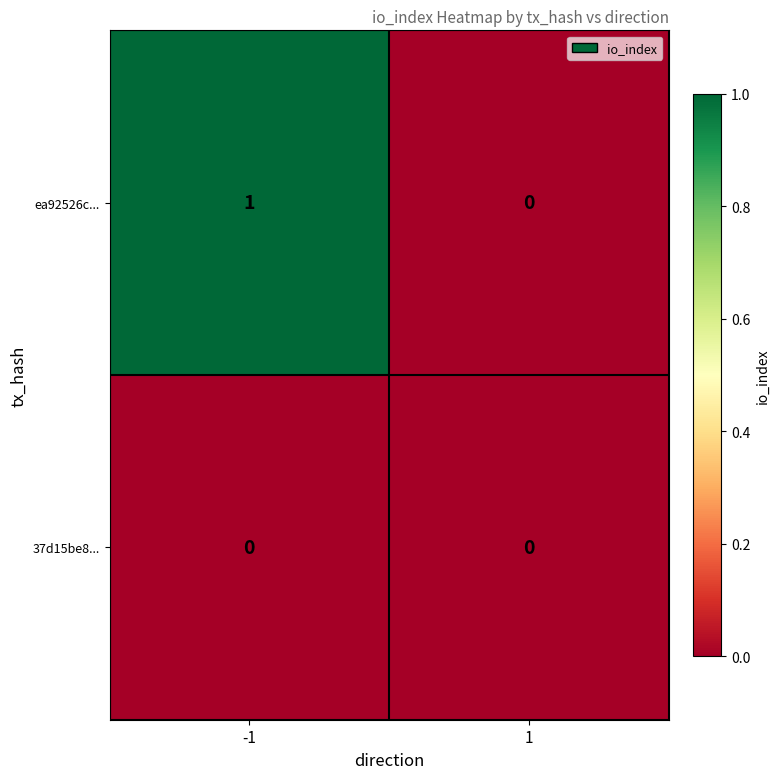

Which label corresponds to the largest value in the chart?

-1